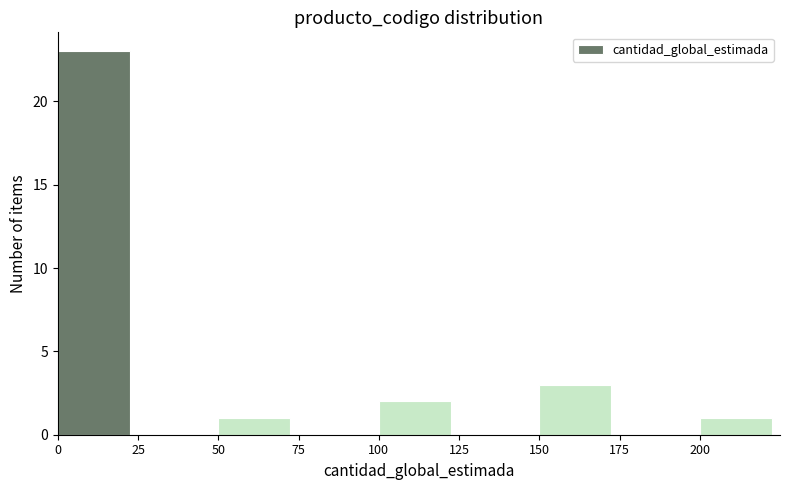

Reading left to right, list every bar in this chart as the range it spans on the x-axis followed by its height. The values are not printed on the chart, so give them approximately, as read against the axis.

0 to 25: 23
25 to 50: 0
50 to 75: 1
75 to 100: 0
100 to 125: 2
125 to 150: 0
150 to 175: 3
175 to 200: 0
200 to 225: 1